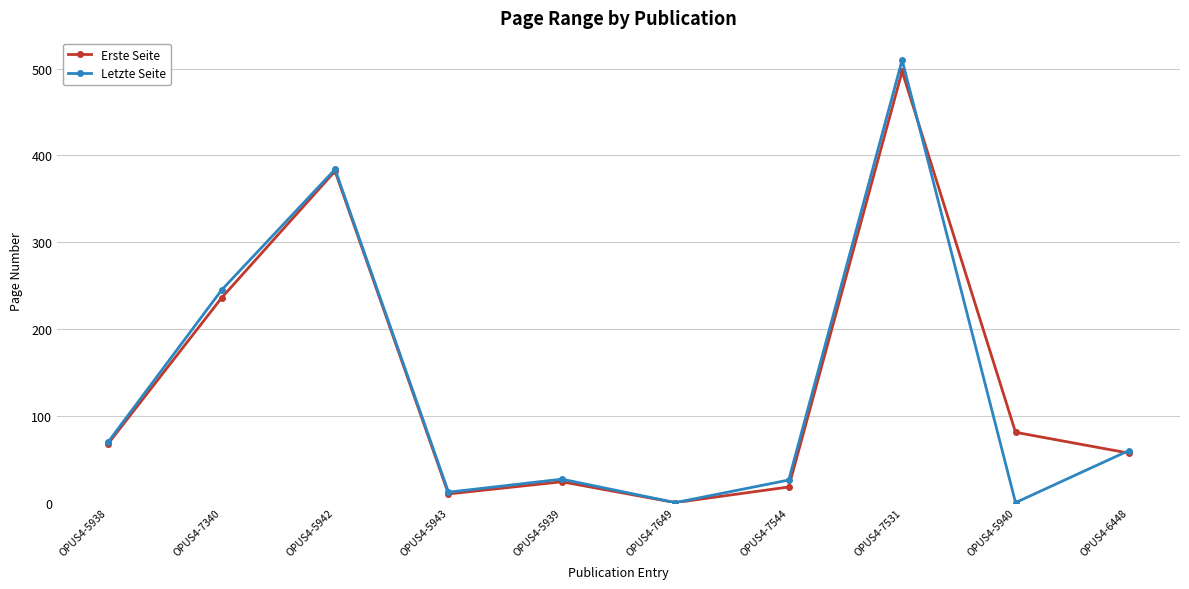

What is the difference between the maximum and second lowest values in the Letzte Seite series?

510